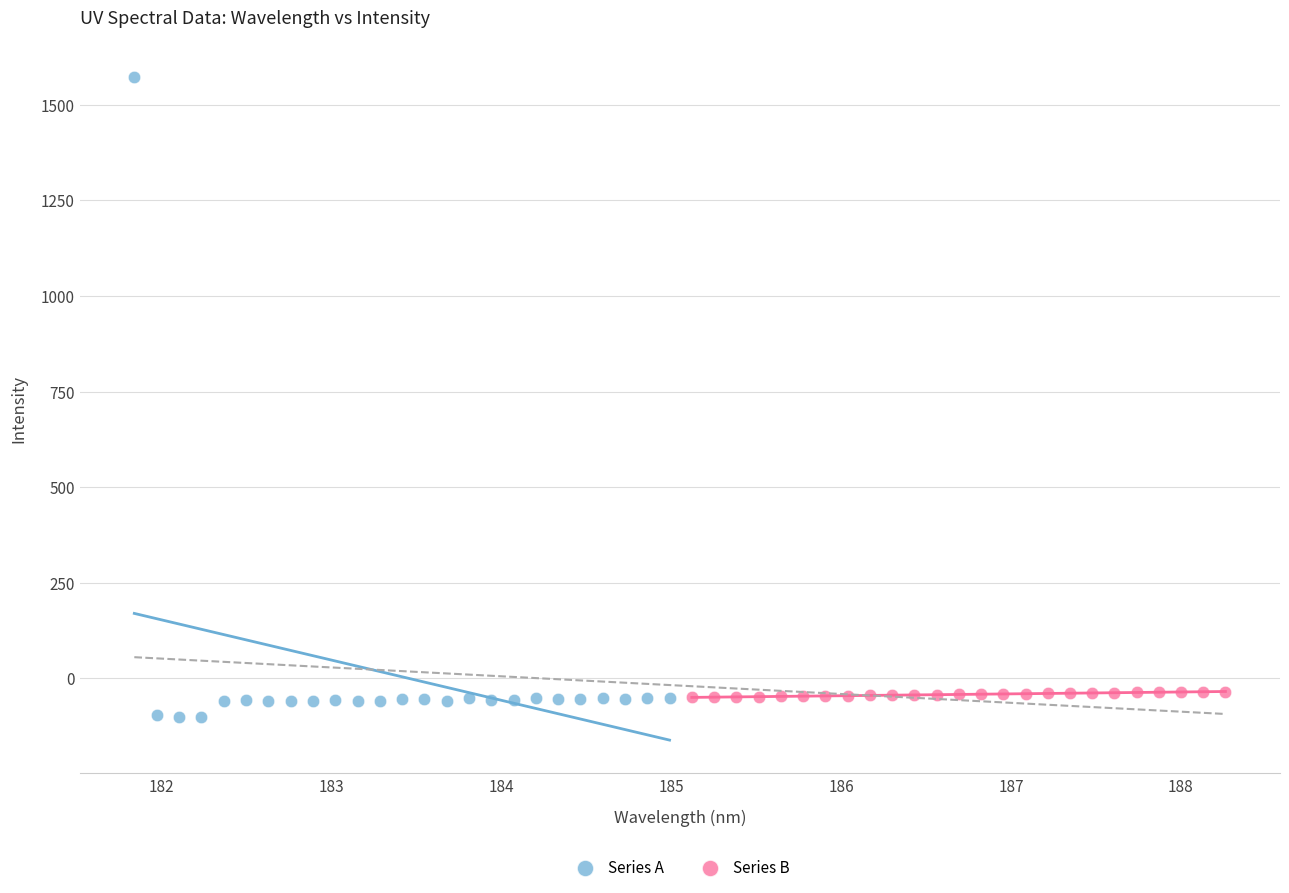

Which series has the widest spread of Y values?

Series A